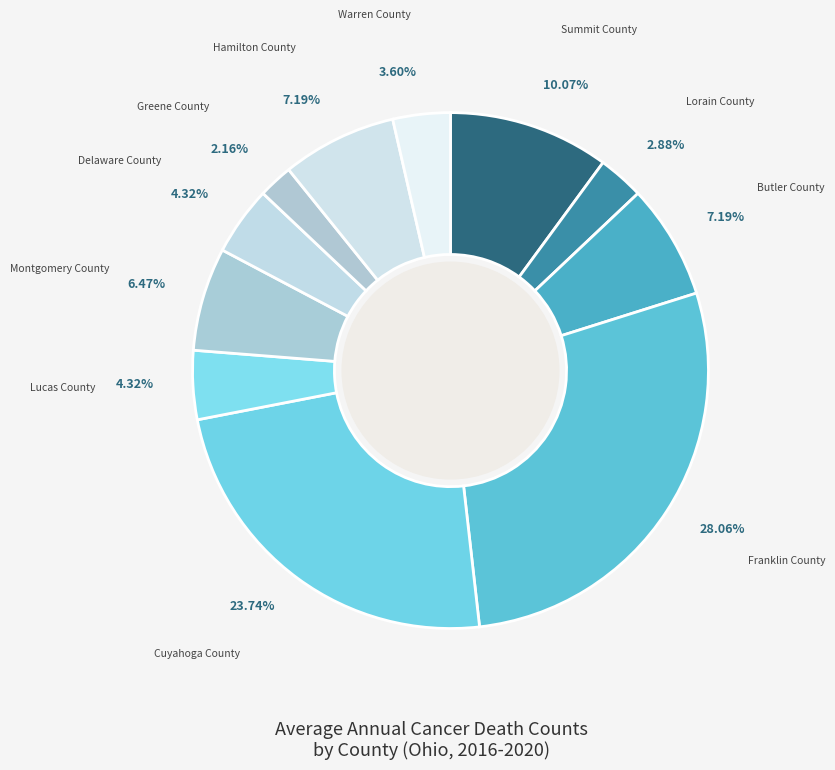

How many segments does this pie chart have?

11